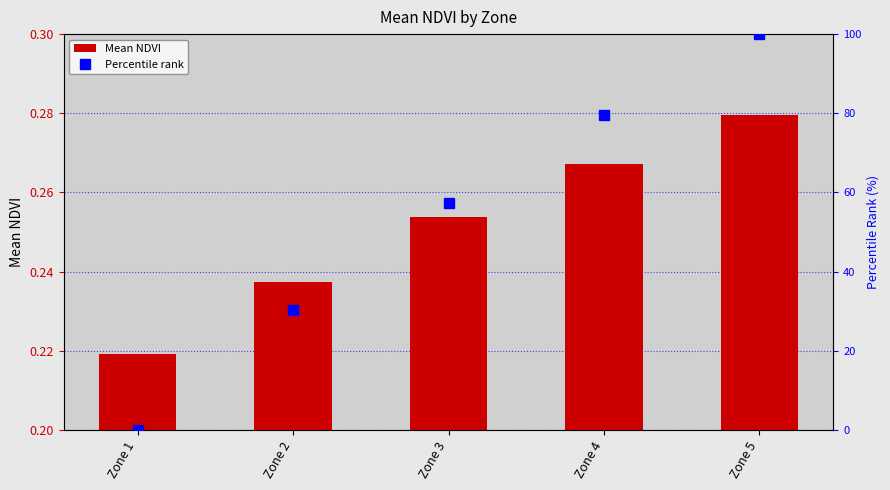

Count the values in the range 0 to 1.

5